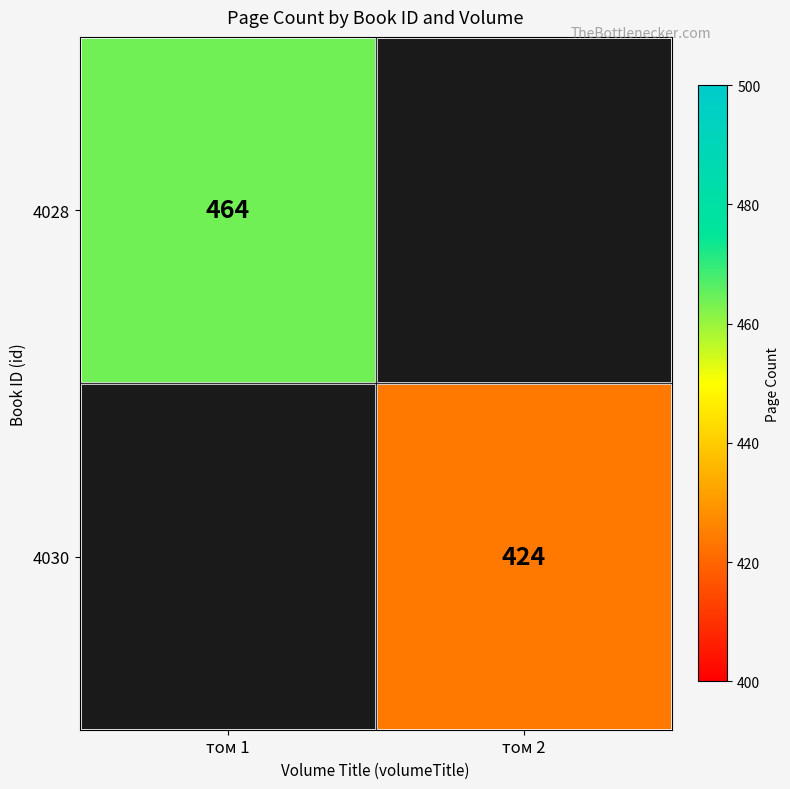

Count the number of categories in the chart.

2